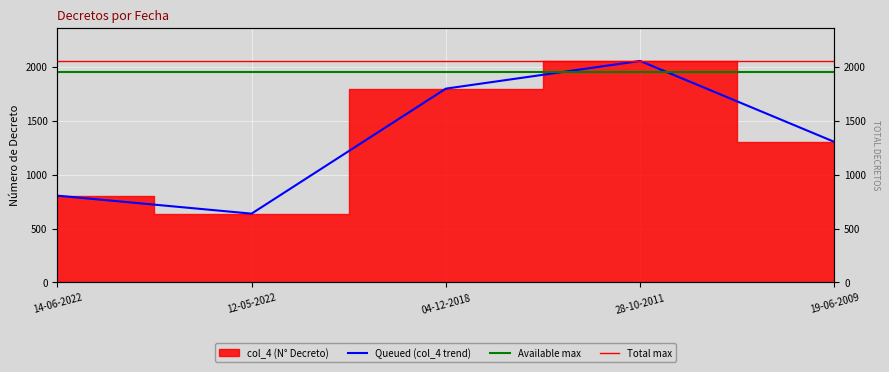

What is the change in value from 28-10-2011 to 19-06-2009?

-751